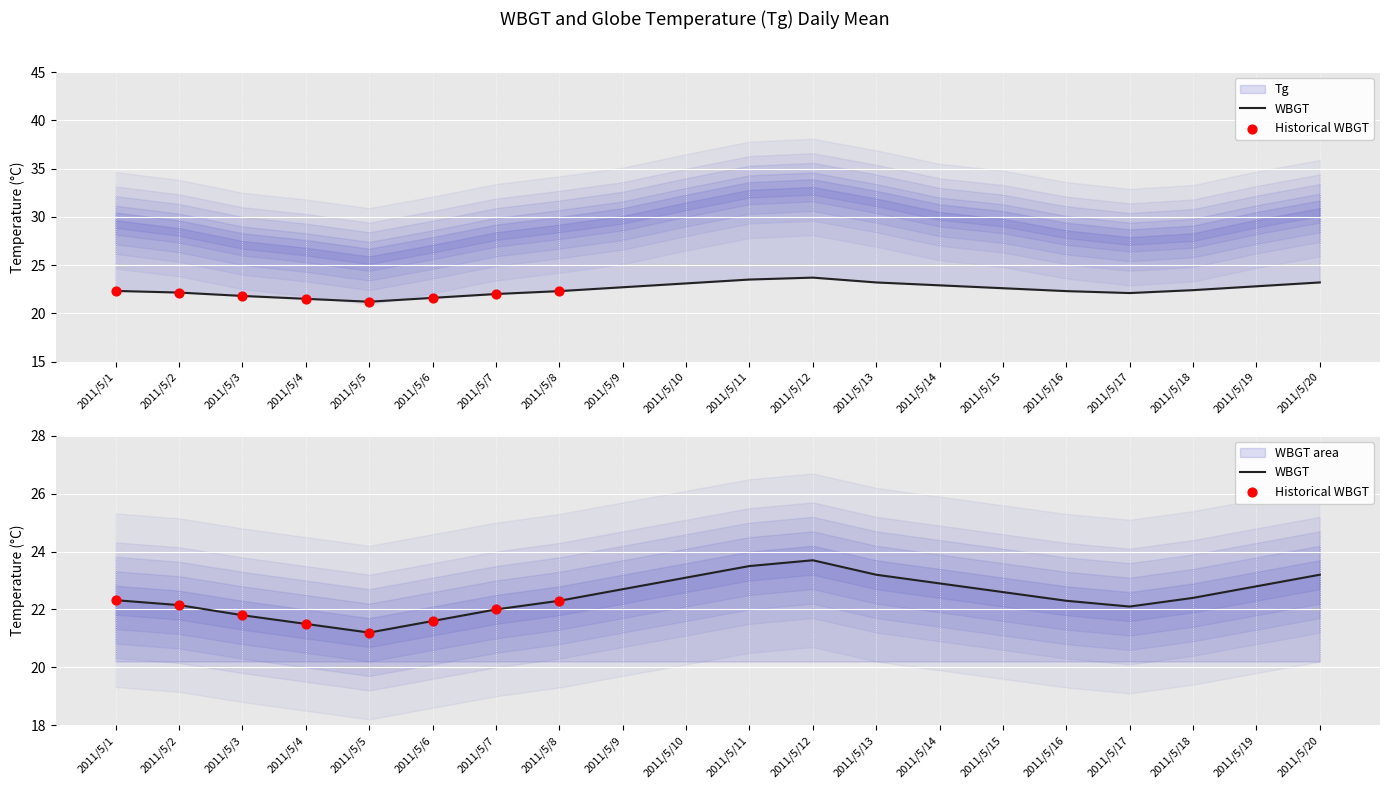

What is the change in value from 2011/5/10 to 2011/5/20?

+0.1